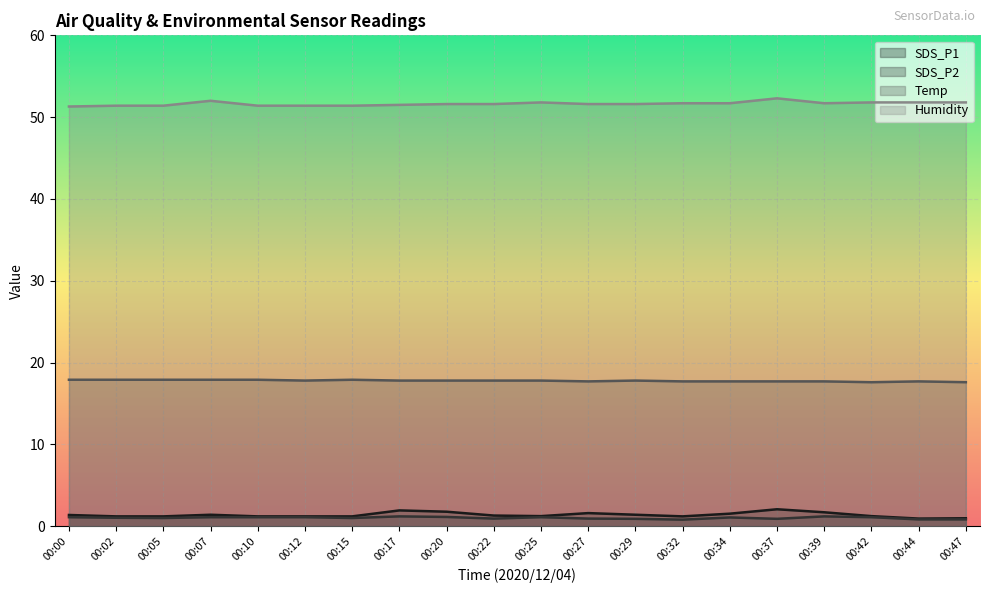

Rank the series by their maximum value, from highest to lowest.

Humidity, Temp, SDS_P1, SDS_P2